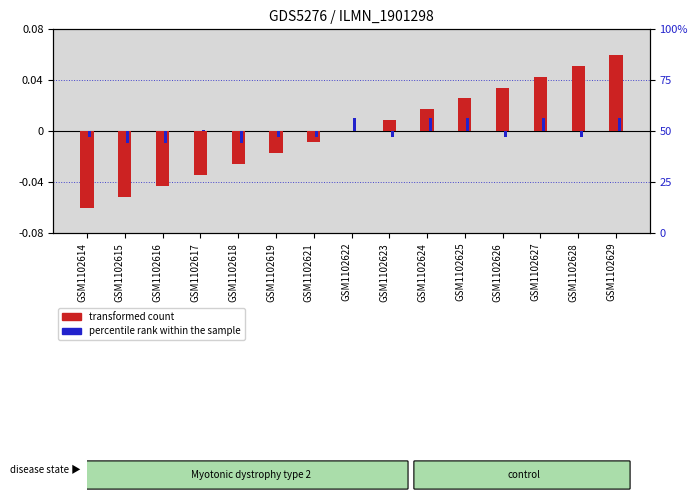

Reading left to right, list all the values displayed in this chart.

transformed count: -0.1	-0.1	-0.0	-0.0	-0.0	-0.0	-0.0	0.0	0.0	0.0	0.0	0.0	0.0	0.1	0.1
percentile rank within the sample: -0.0	-0.0	-0.0	0.0	-0.0	-0.0	-0.0	0.0	-0.0	0.0	0.0	-0.0	0.0	-0.0	0.0